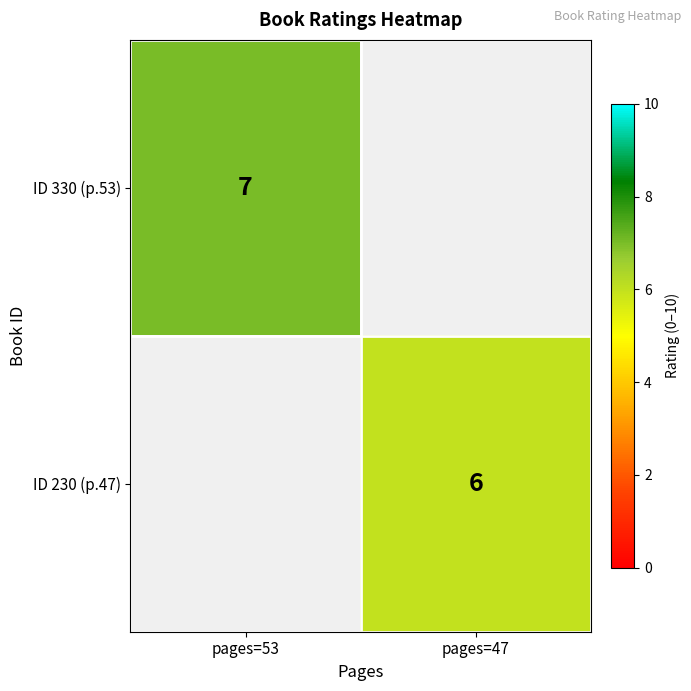

What is the greatest value displayed?

7.0